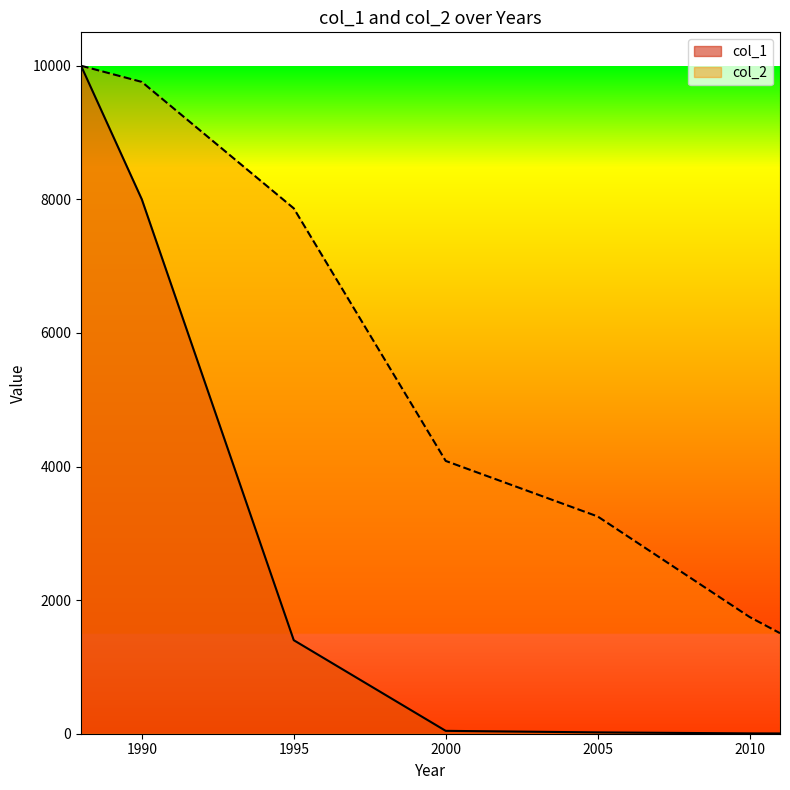

Does the chart have visible grid lines?

No